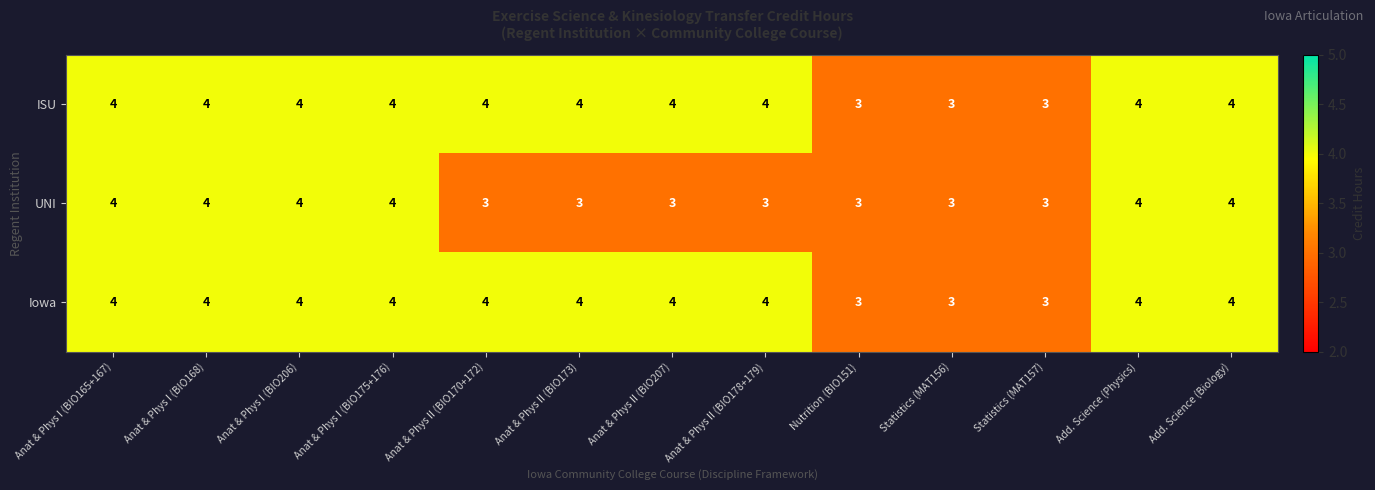

How many UNI values are between 3 and 4?

13